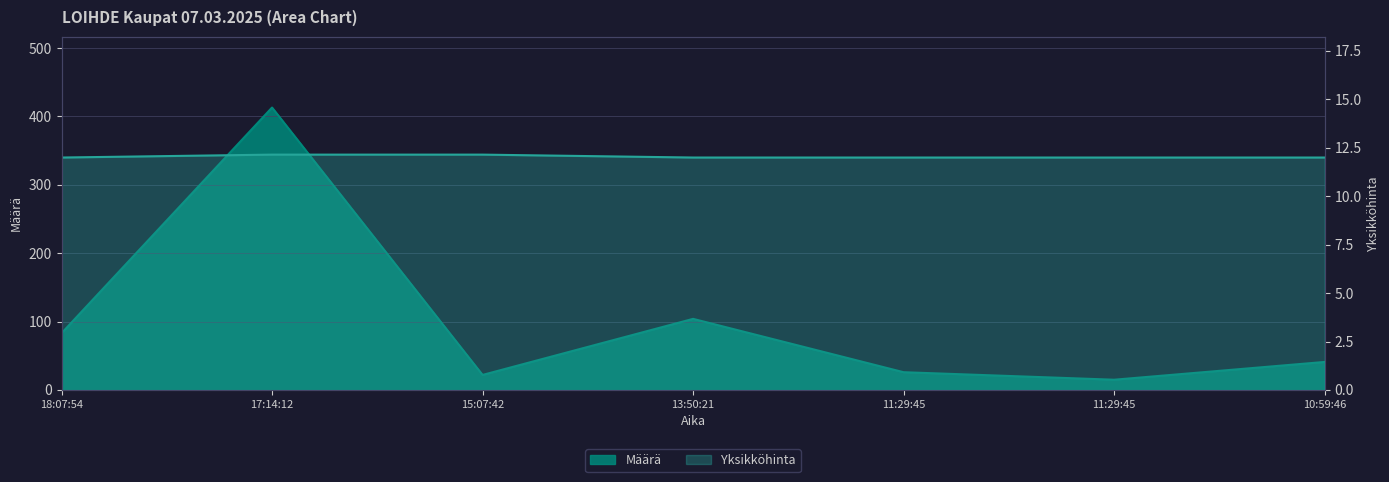

True or false: Määrä and Yksikköhinta intersect in this chart.

False